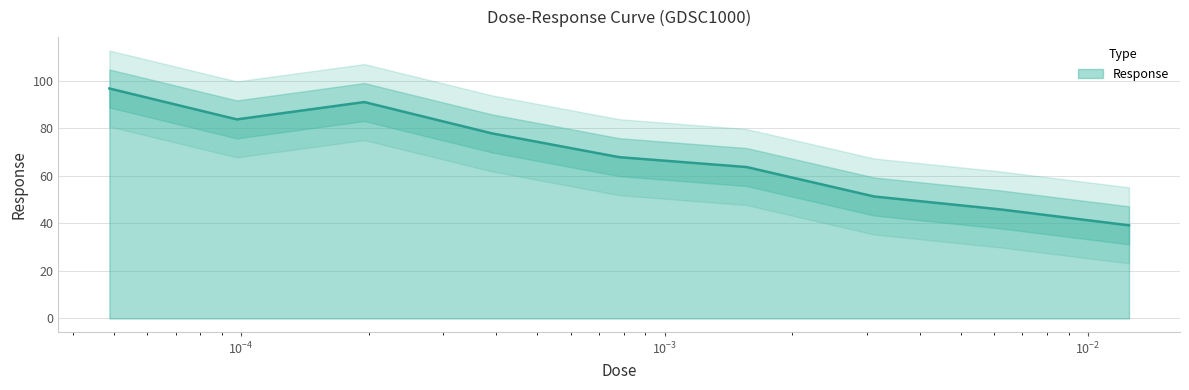

Count the number of data series in this chart.

1